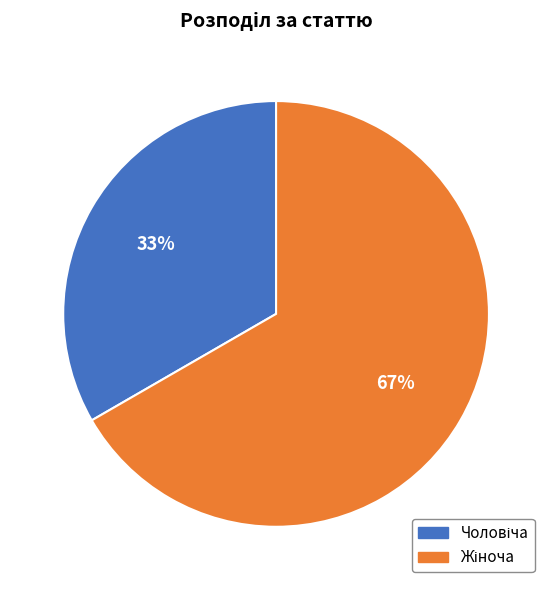

How many segments does this pie chart have?

2